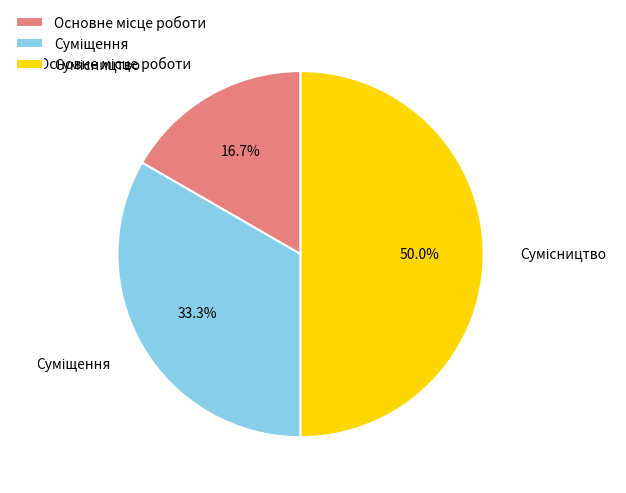

To the nearest percent, what is the difference between the Суміщення and Сумісництво slice percentages?

17%